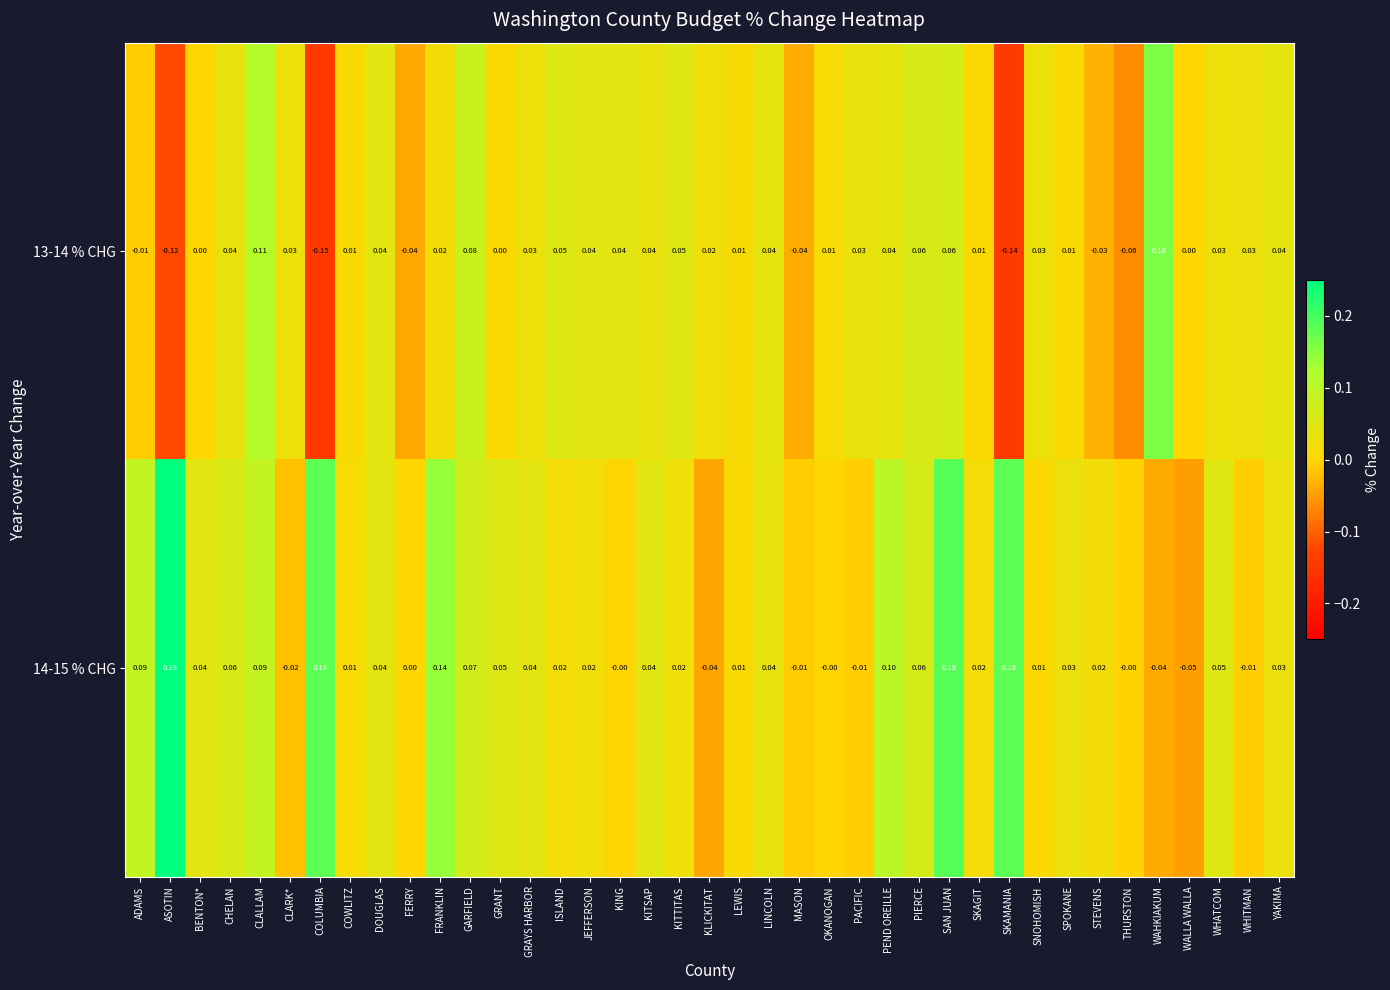

At which category is the sum across all series the highest?

SAN JUAN